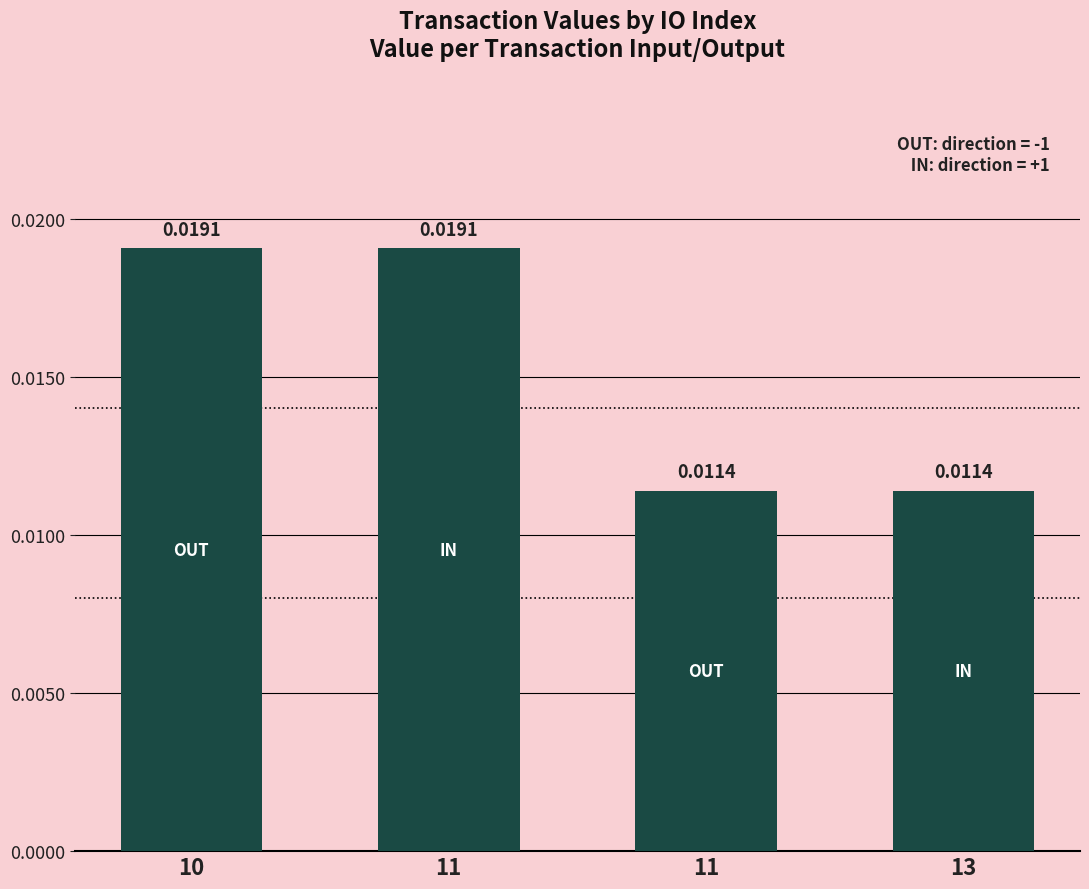

Count the number of categories in the chart.

4